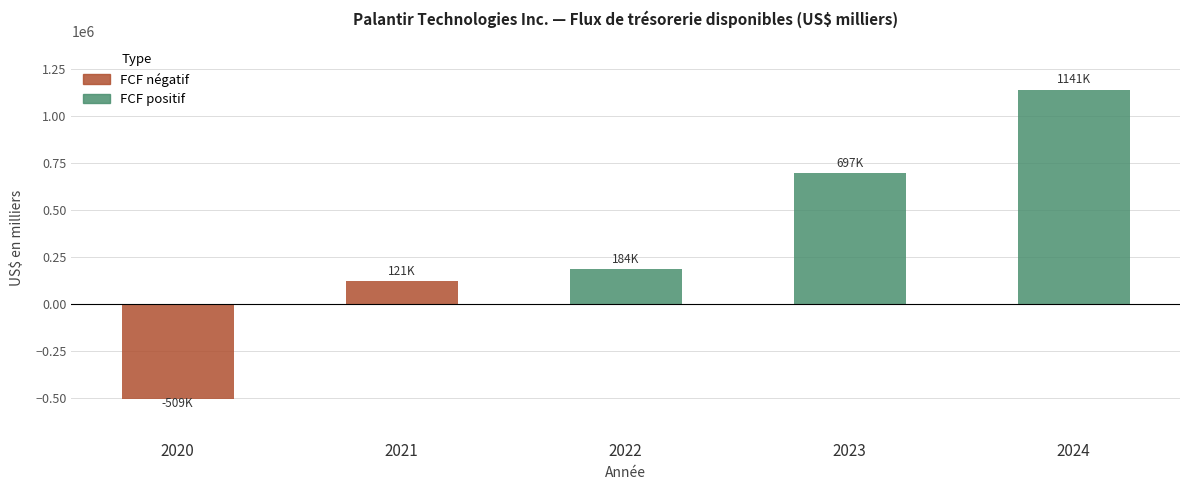

What is the difference between the values at 2020 and 2021?

630699